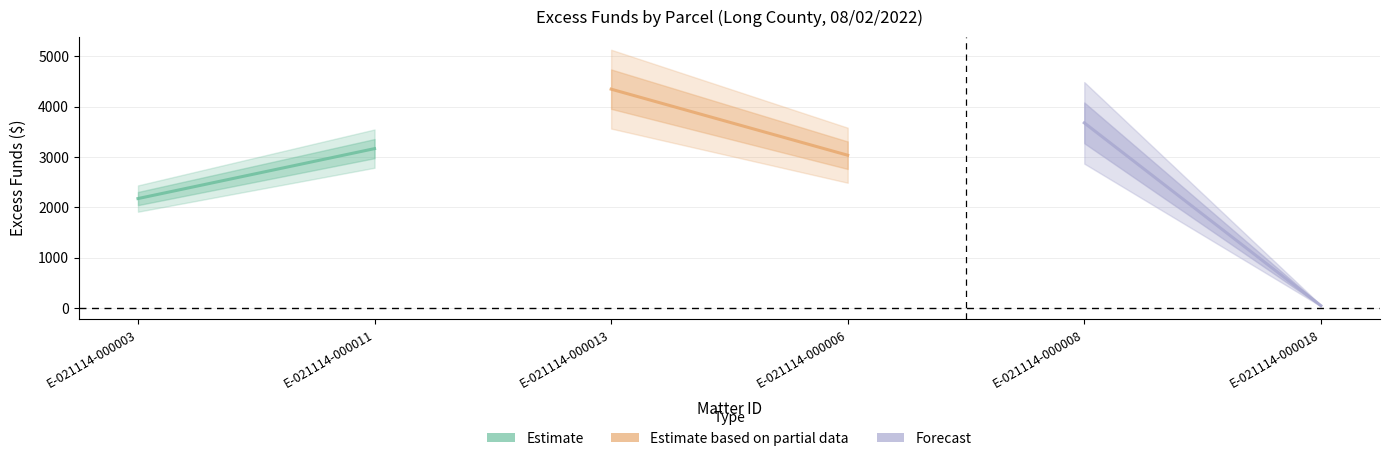

Reading left to right, what are all the values shown in this chart?

Estimate: 2175.9	3167.5
Estimate based on partial data: 4348.1	3036.3
Forecast: 3678.9	50.0